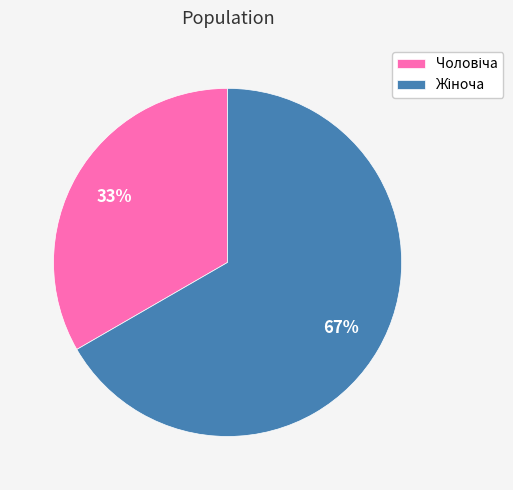

To the nearest percent, what is the average slice percentage?

50%